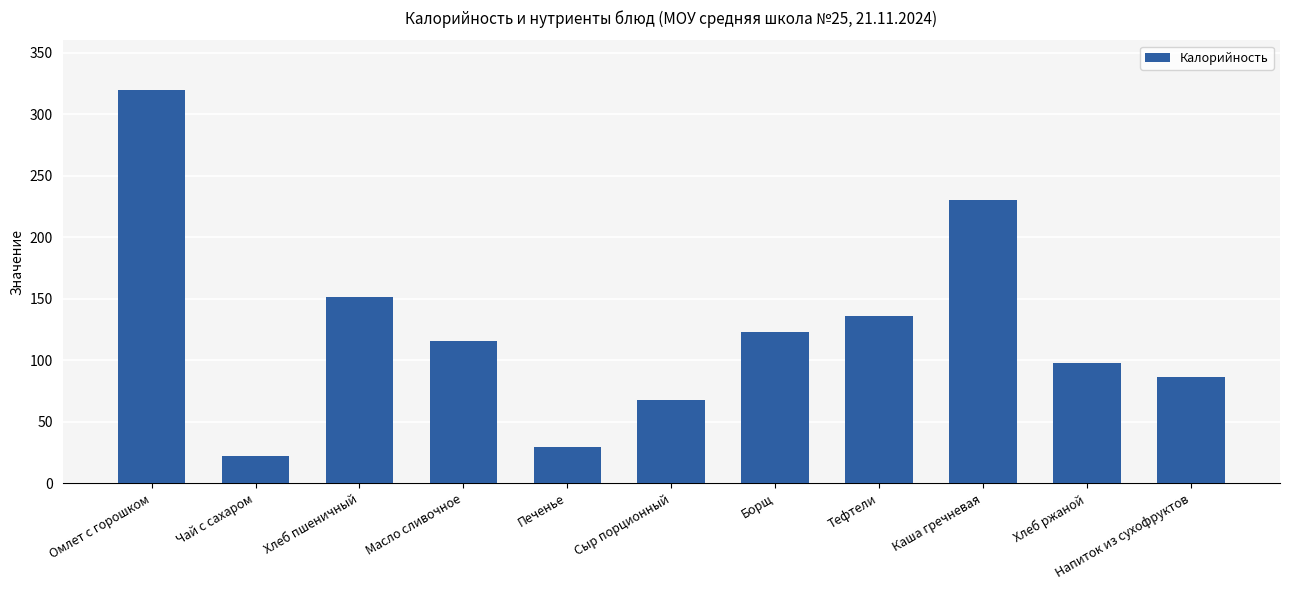

Count the number of categories in the chart.

11